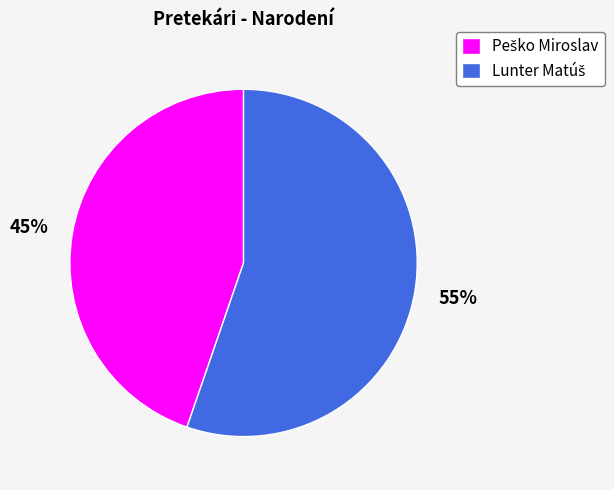

Is there a majority slice in this chart?

Yes